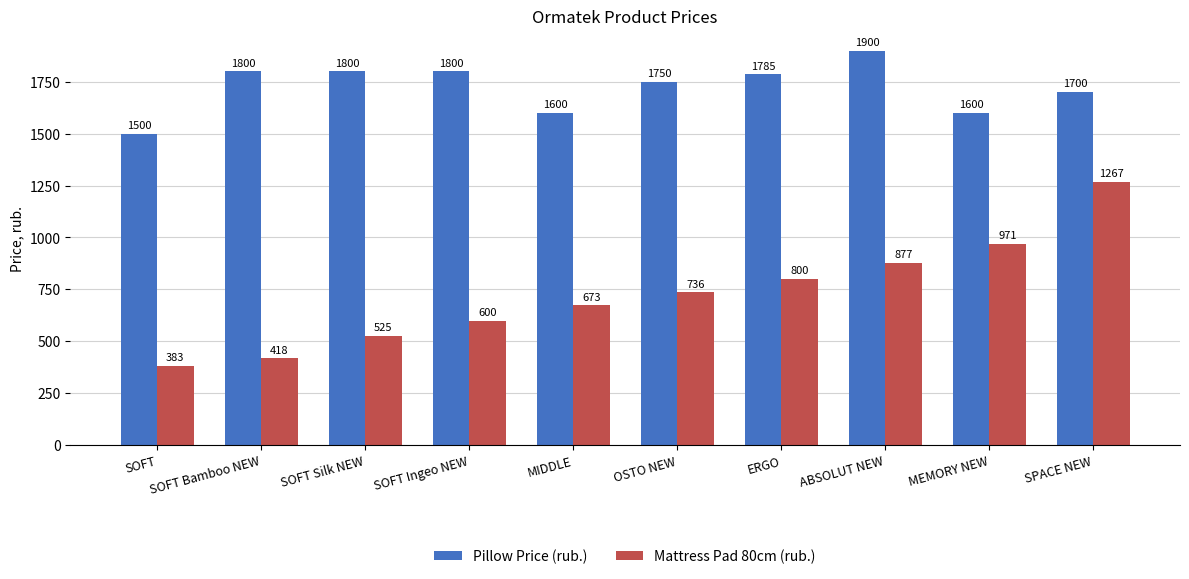

What is the value of the Mattress Pad 80cm (rub.) bar at the 6th from the left?

735.8